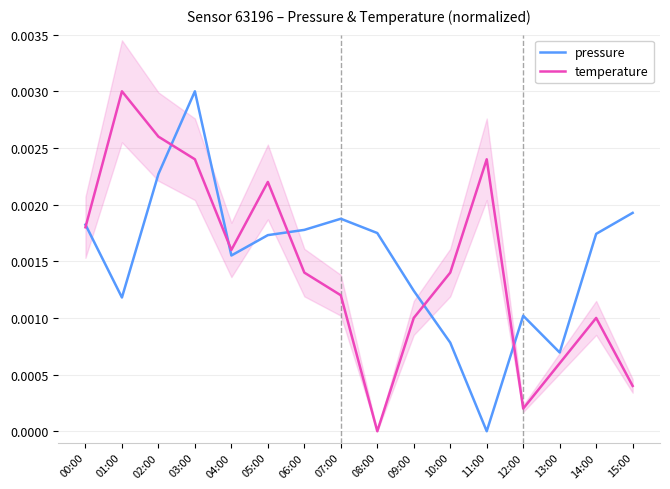

How many times do temperature and pressure cross each other?

6